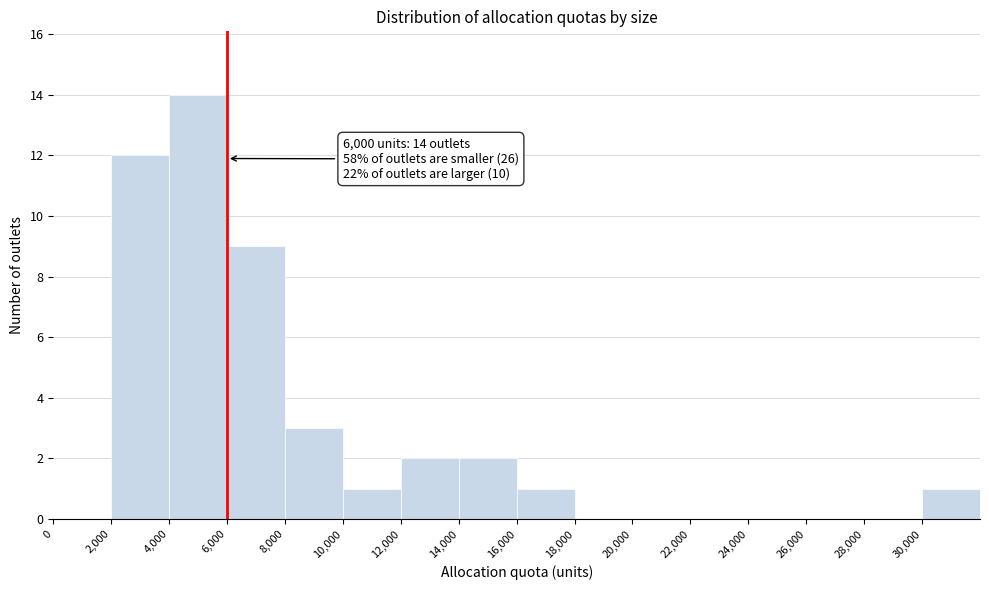

Which range on the x-axis has the tallest bar?

4000 to 6000